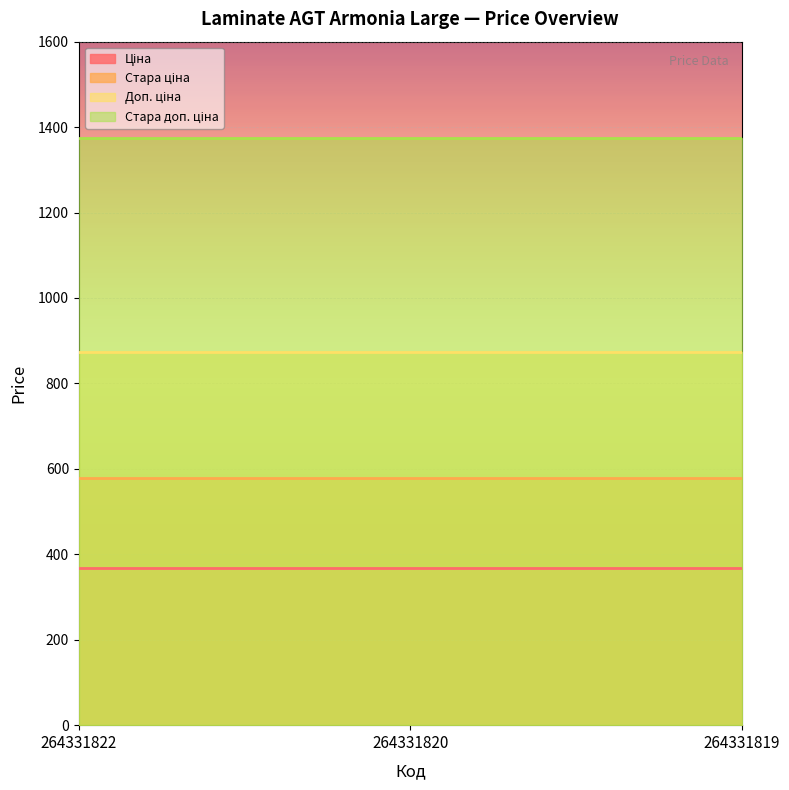

At how many categories does at least one series exceed 1044?

3